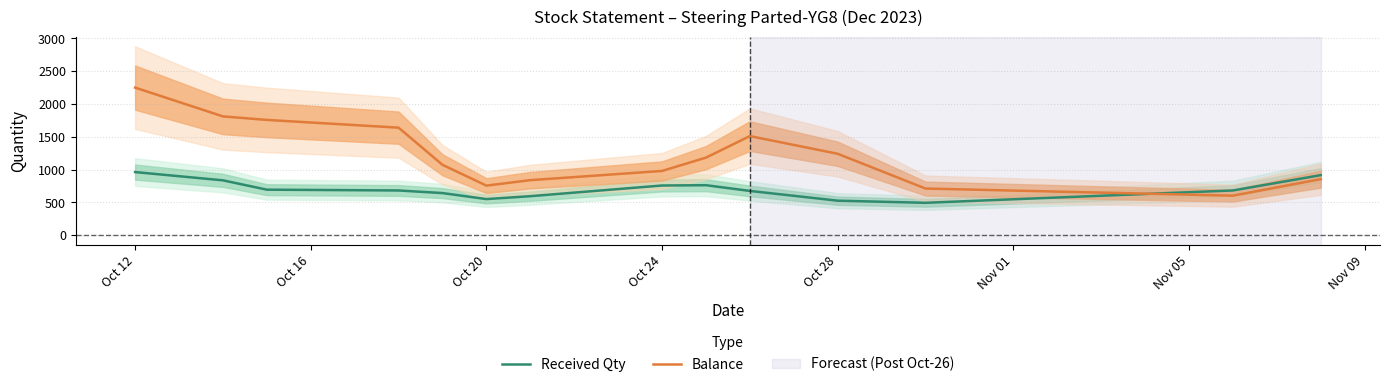

Does the chart have visible grid lines?

Yes